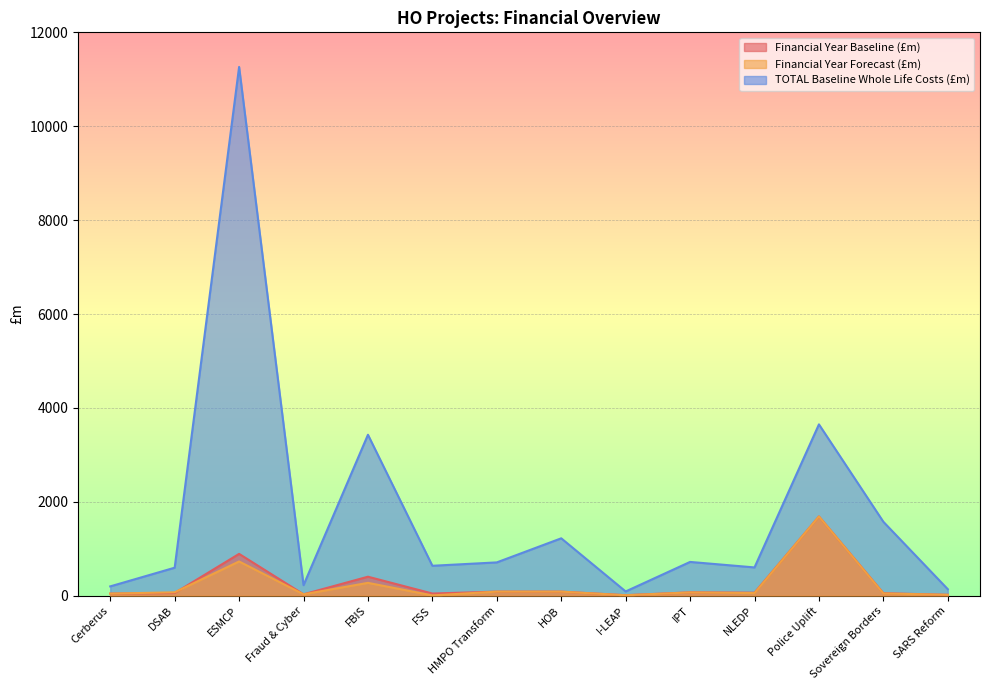

Which series changed the most between Fraud & Cyber and Police Uplift?

TOTAL Baseline Whole Life Costs (£m)